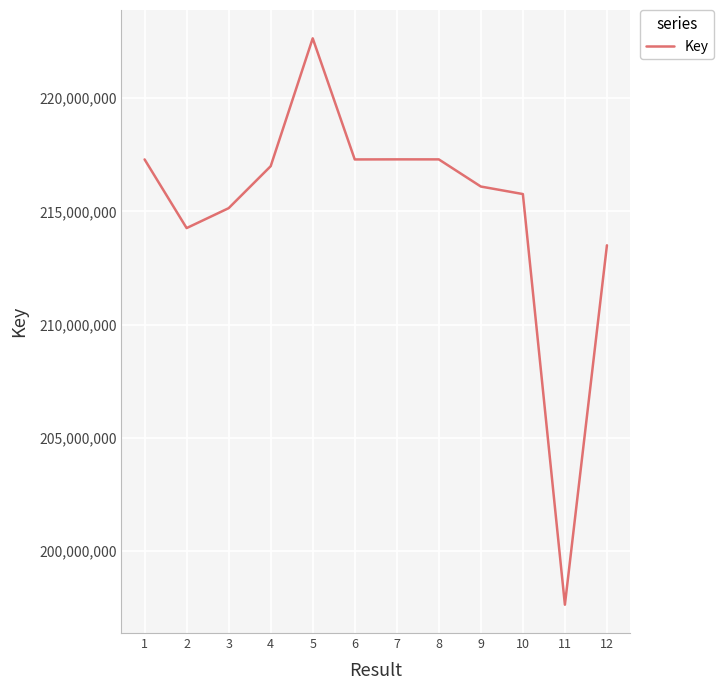

What value does the data have at 12, to the nearest 50?

213506800